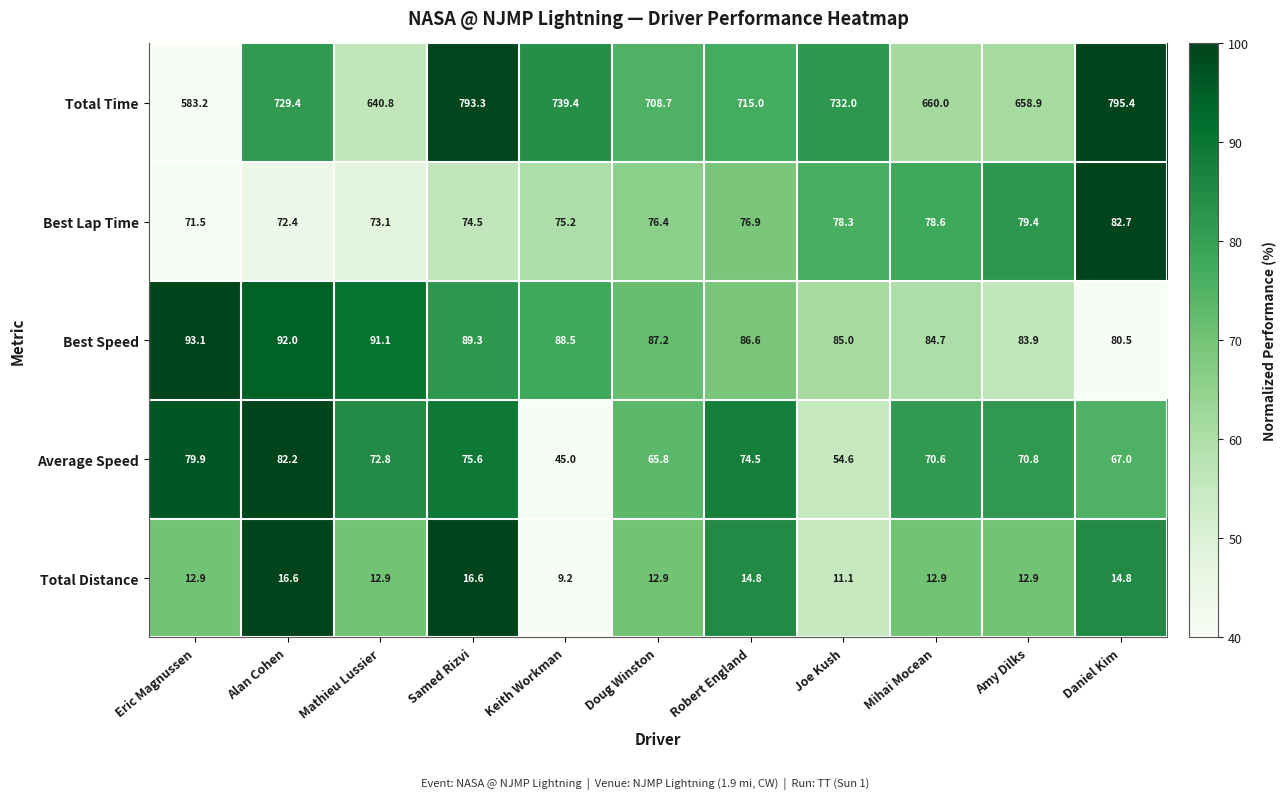

Which series has the largest total across all categories?

Total Time